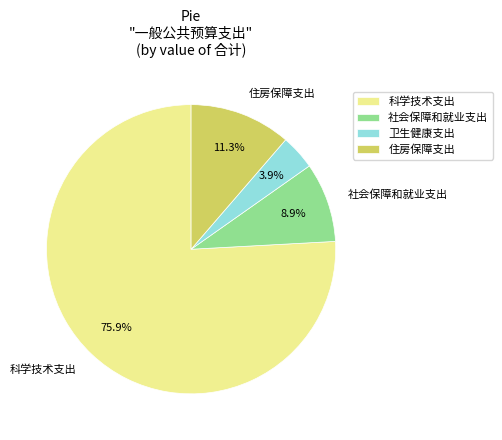

Is there a majority slice in this chart?

Yes